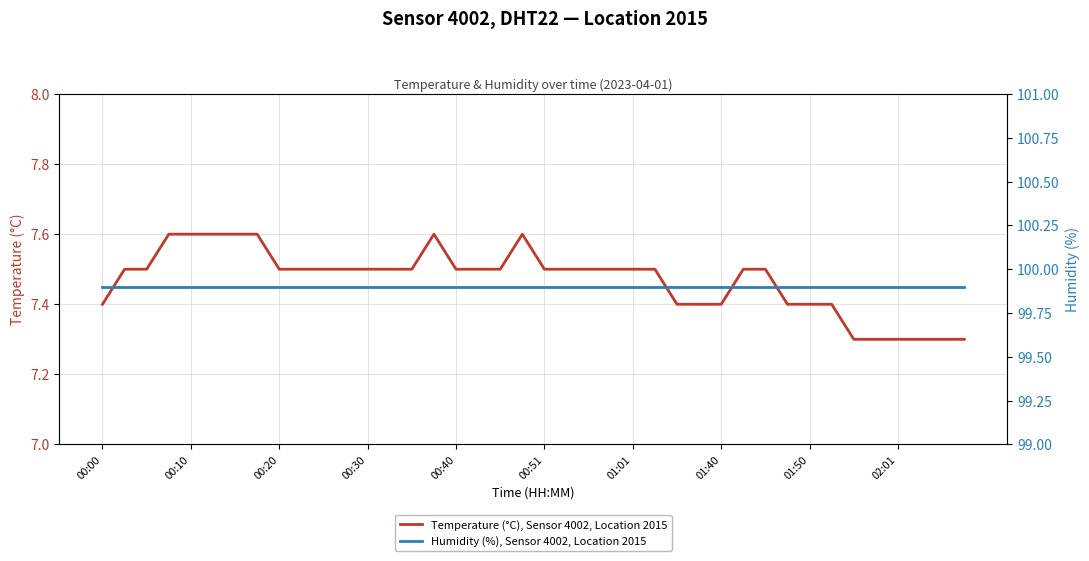

True or false: Temperature (°C), Sensor 4002, Location 2015 and Humidity (%), Sensor 4002, Location 2015 cross at least once.

False